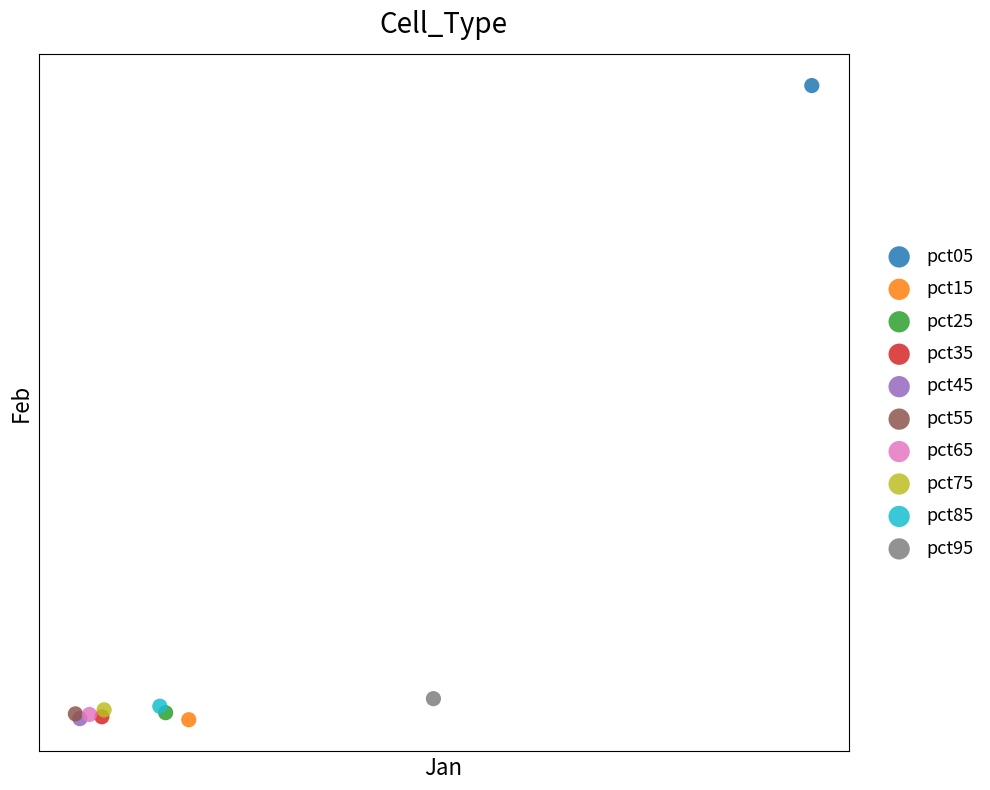

Which series contains the highest Y value?

pct05